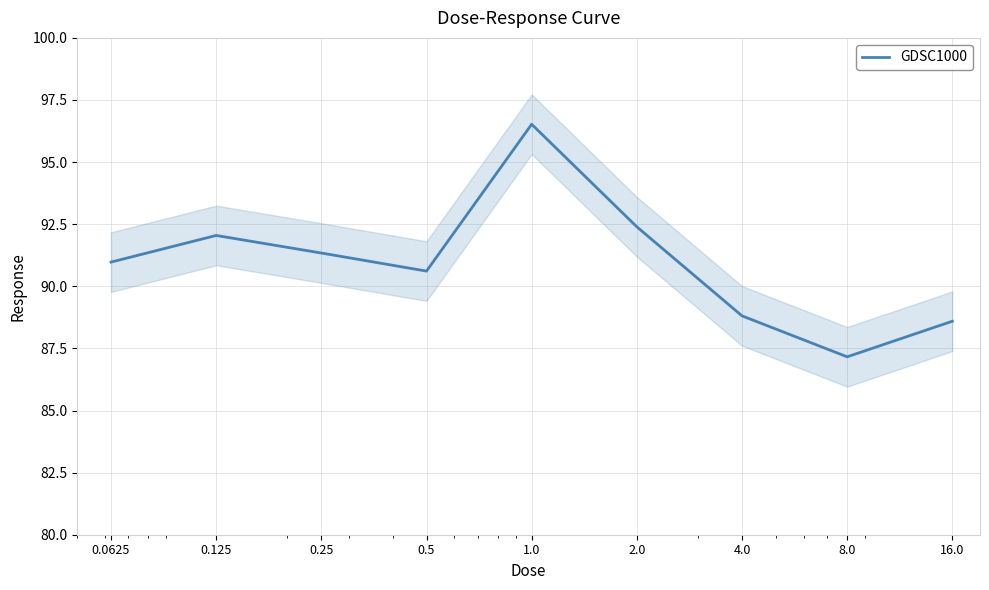

Which has a higher value, 0.5 or 1.0?

1.0